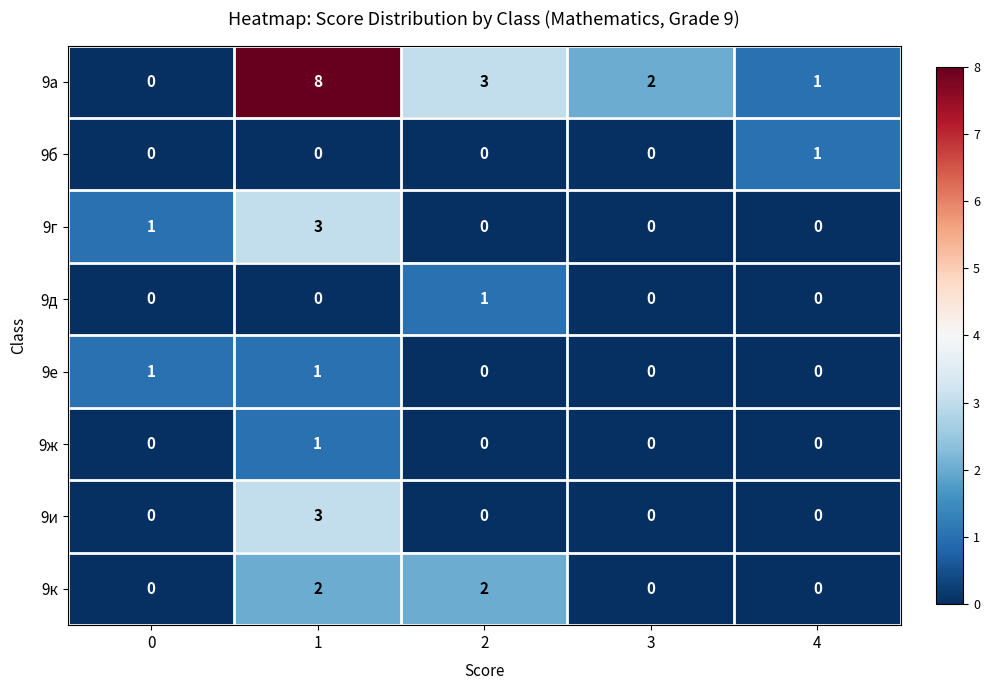

What is the maximum value shown in the chart?

8